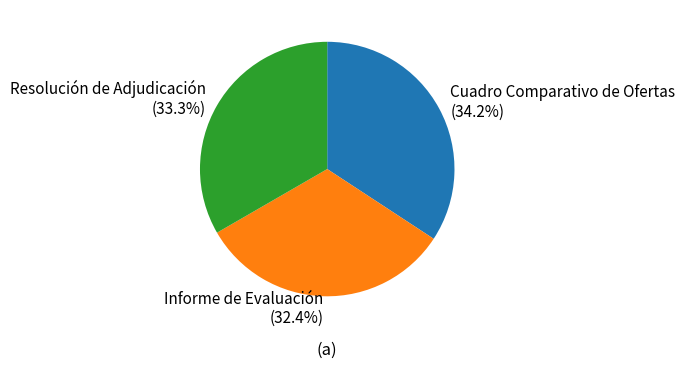

To the nearest percent, what is the average slice percentage?

33%